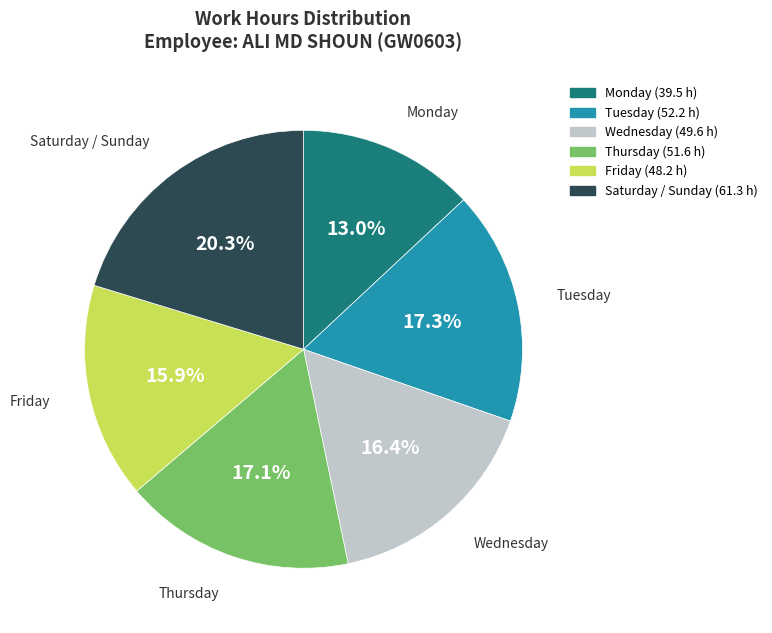

Is there any slice that represents more than half of the pie?

No